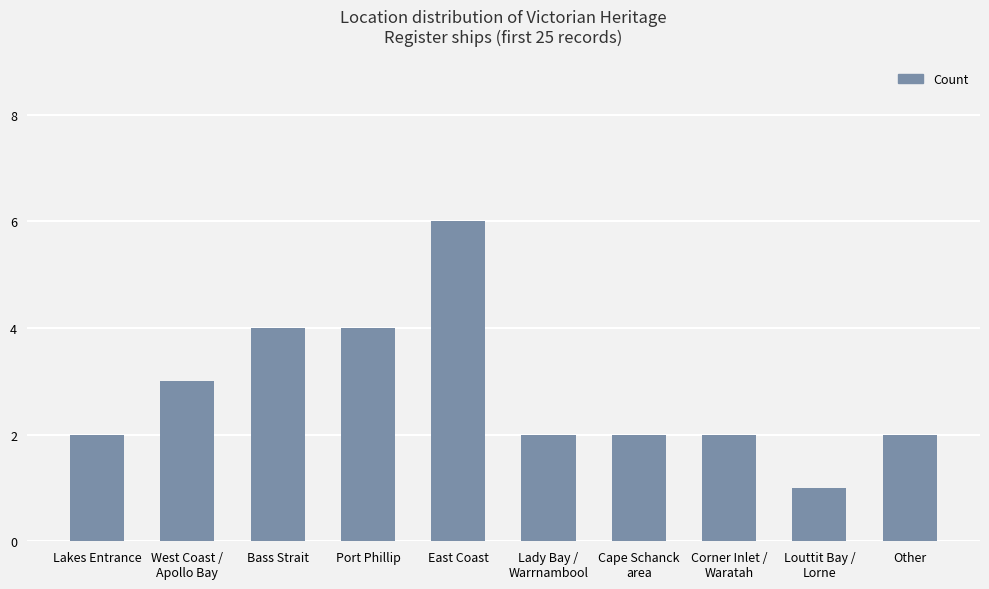

Is it true that the value at East Coast is 6?

True